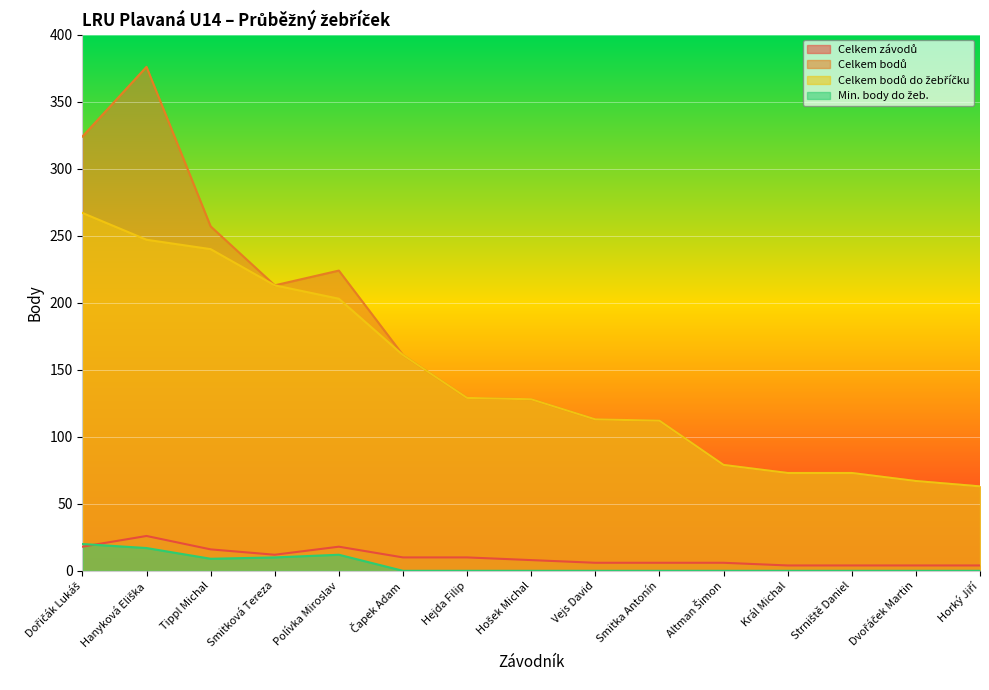

Is it true that Celkem bodů do žebříčku equals 99 at Král Michal?

False